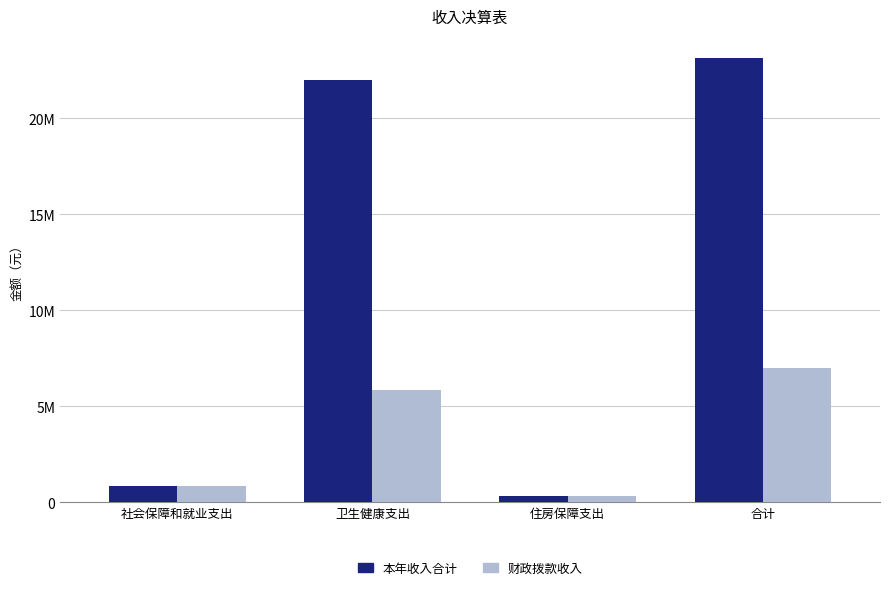

At 卫生健康支出, list the series in order from smallest to largest.

财政拨款收入, 本年收入合计